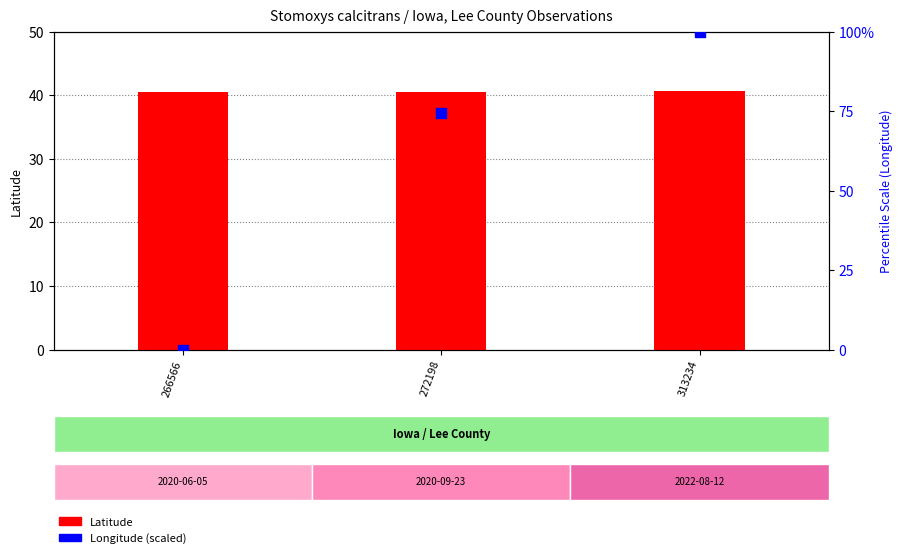

At how many categories does at least one series exceed 25?

3